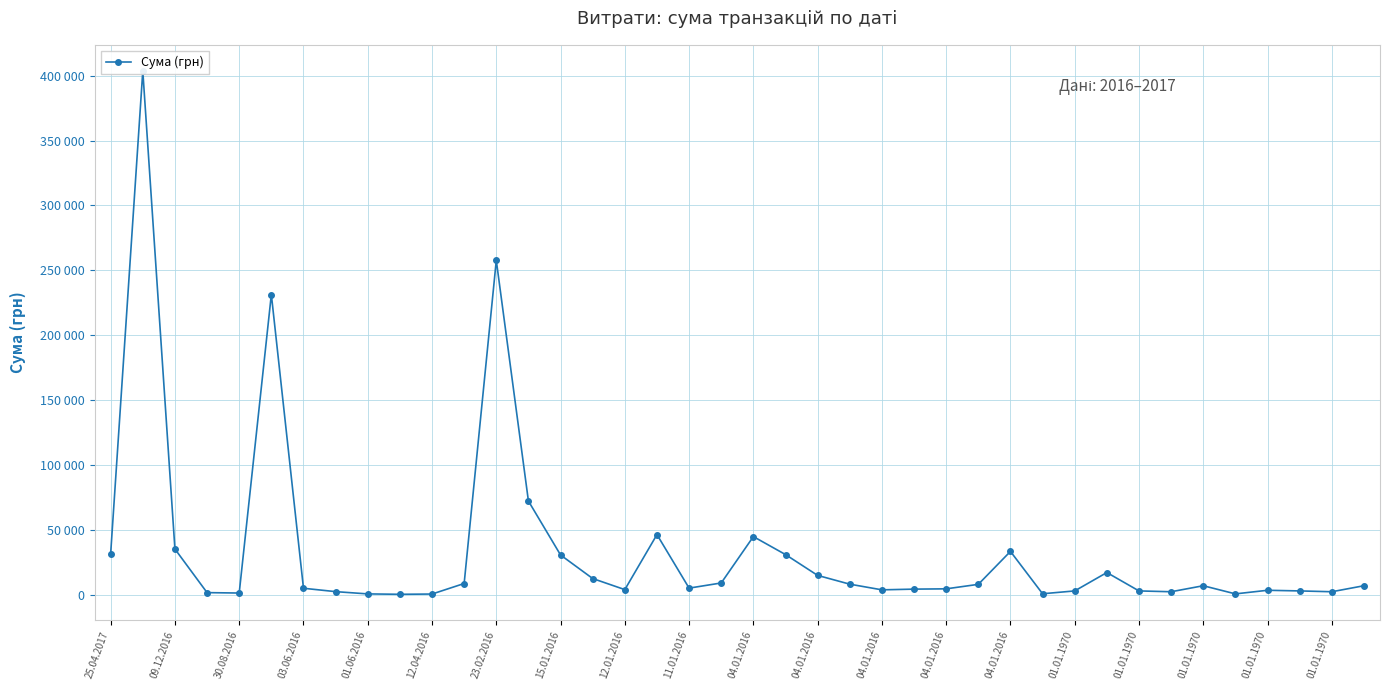

How many interior local valleys (lower than both neighbors) does the data have?

9